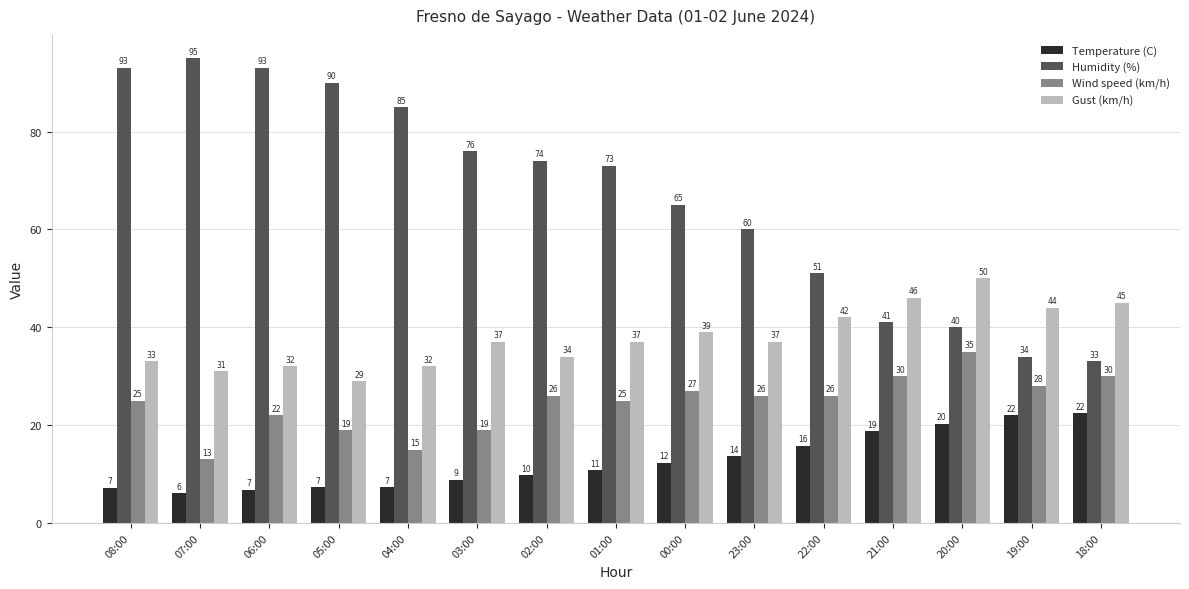

How many groups of bars are there?

15